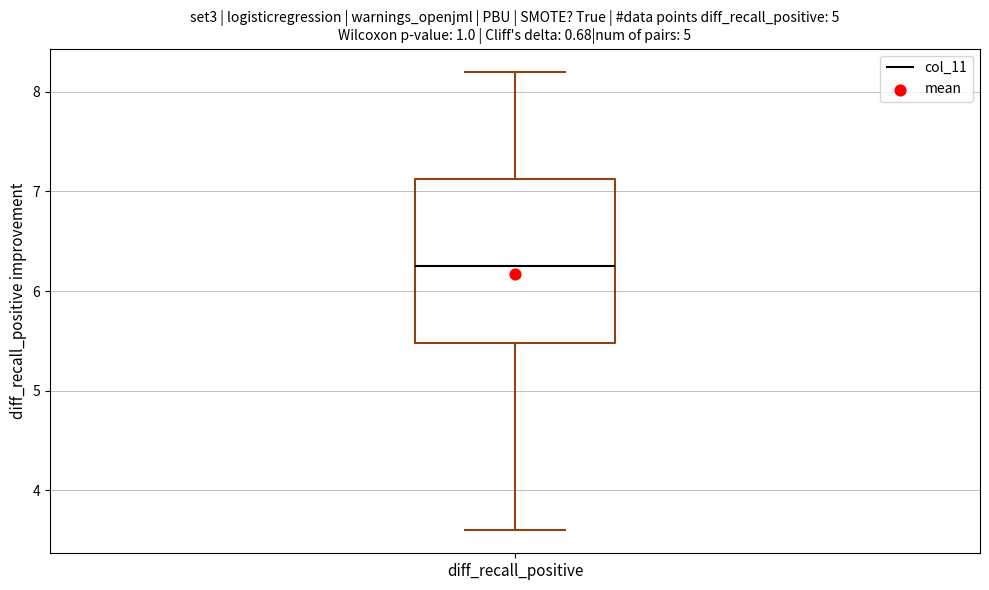

Where does the median line of the box for diff_recall_positive sit on the y-axis? The values are not printed on the chart, so give them approximately, as read against the axis.

6.3